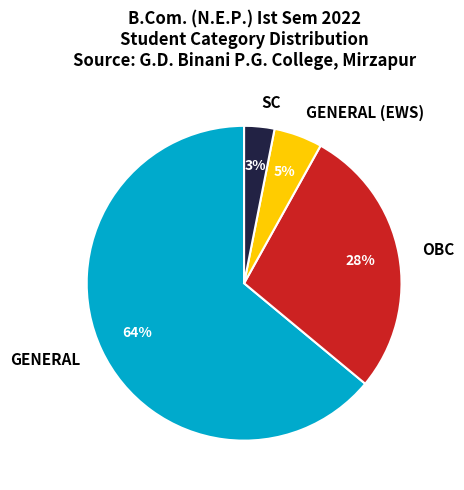

To the nearest percent, what is the average slice percentage?

25%